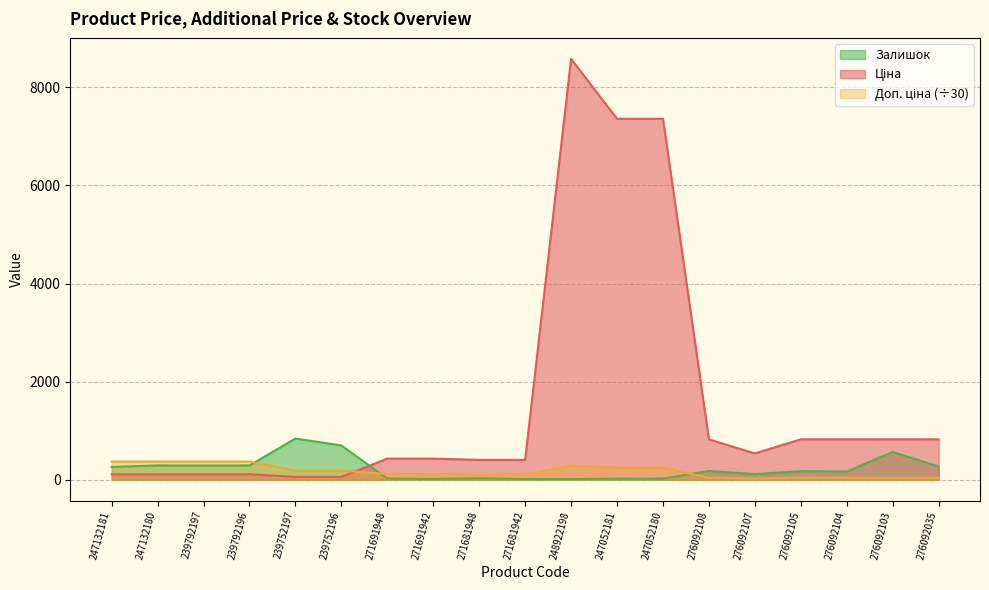

At which category is the sum across all series the highest?

248922198